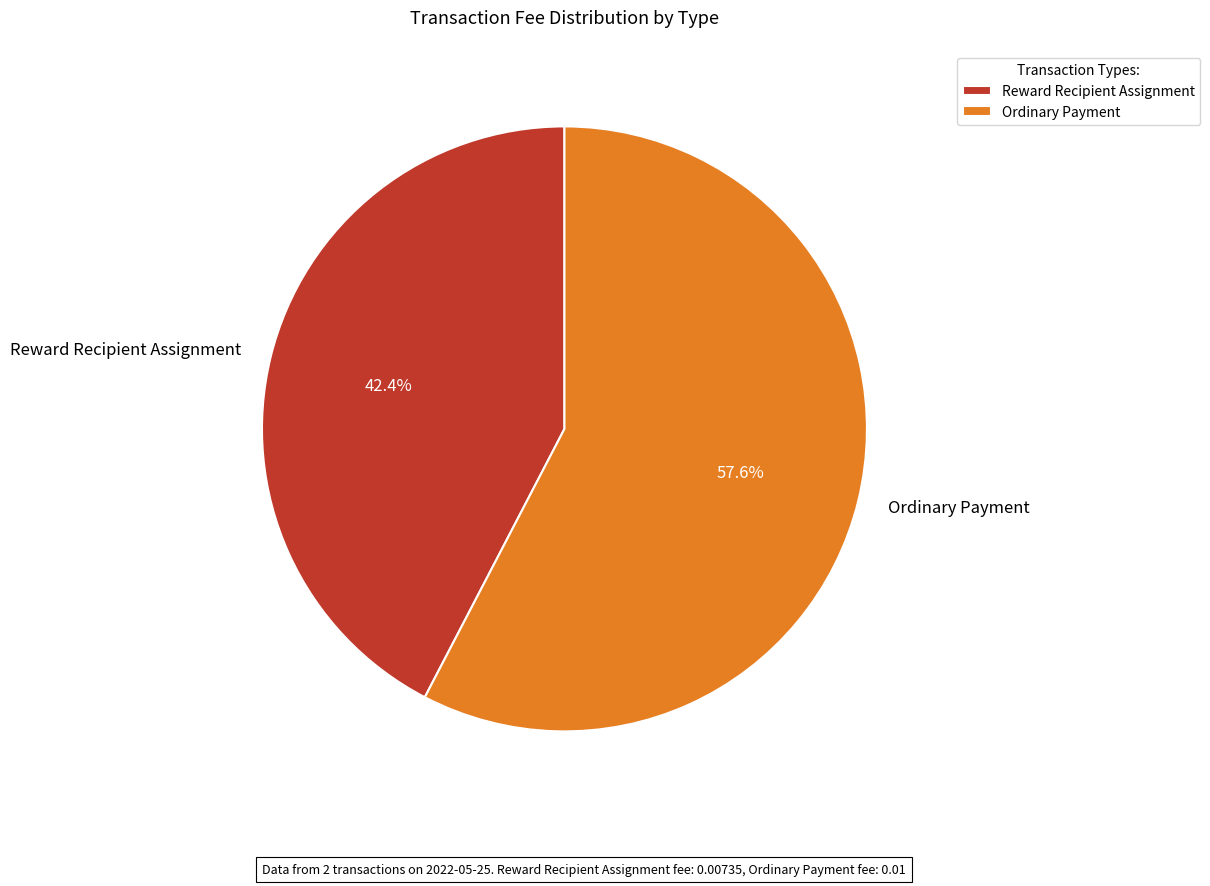

To the nearest percent, what is the difference between the largest and smallest slice percentages?

15%